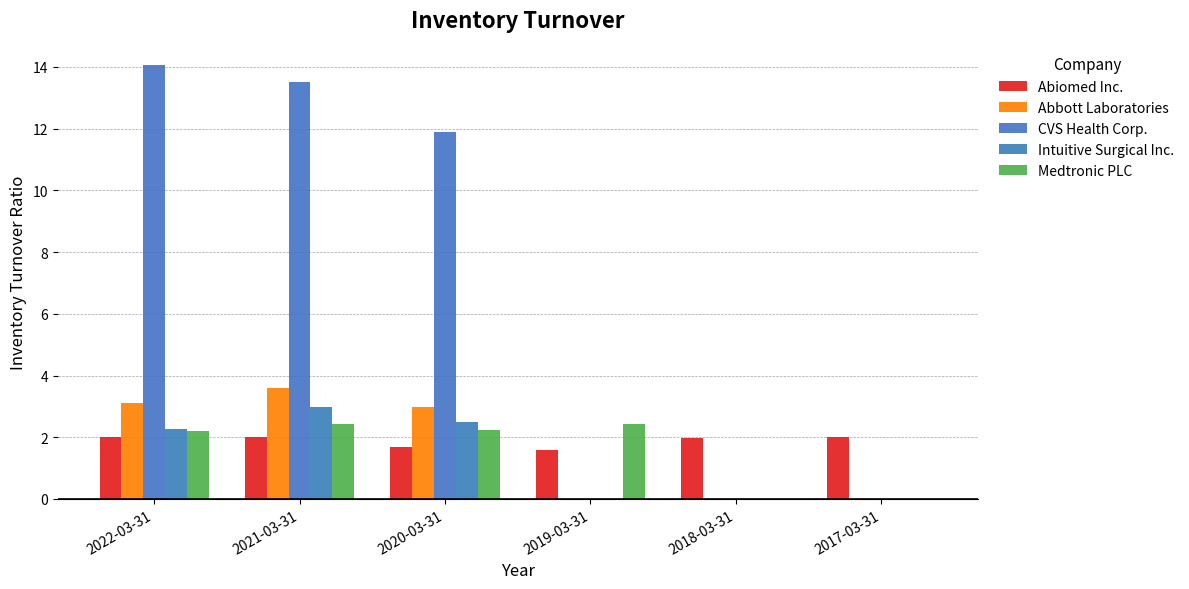

What is the label of the 6th bar from the right?

2022-03-31